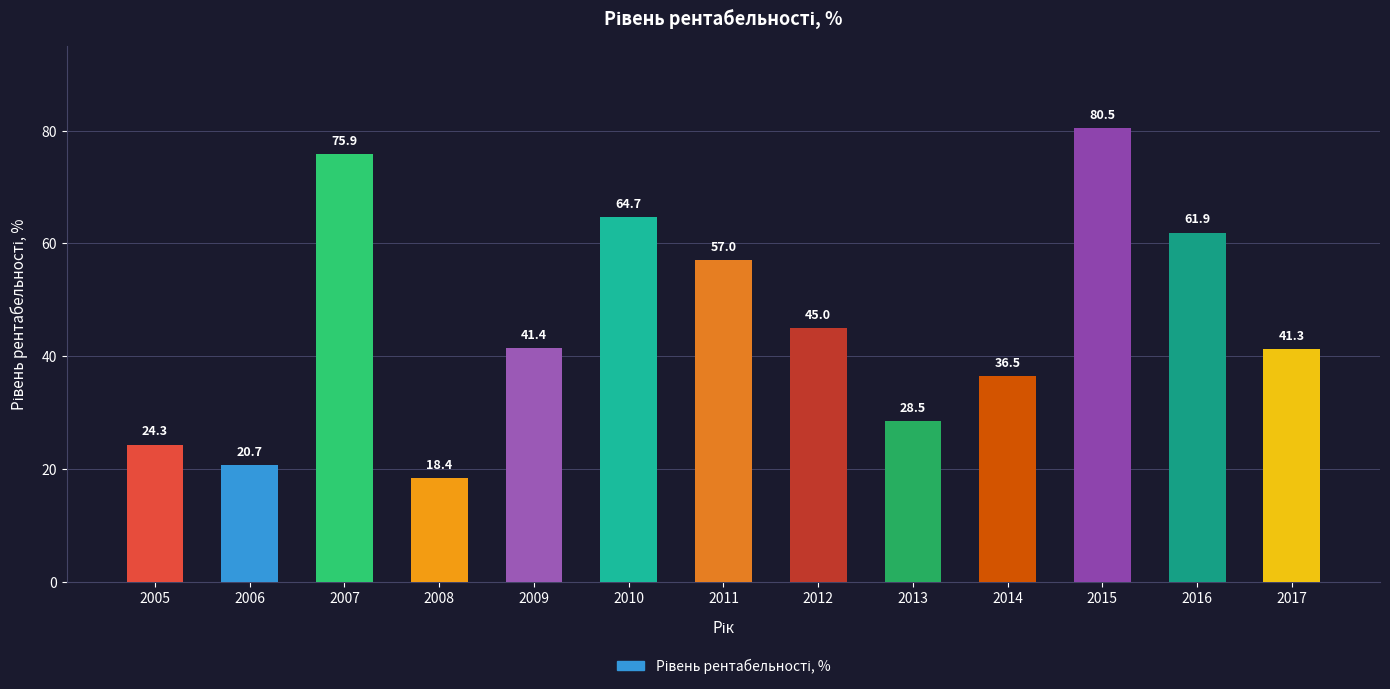

How many bars are there in total?

13